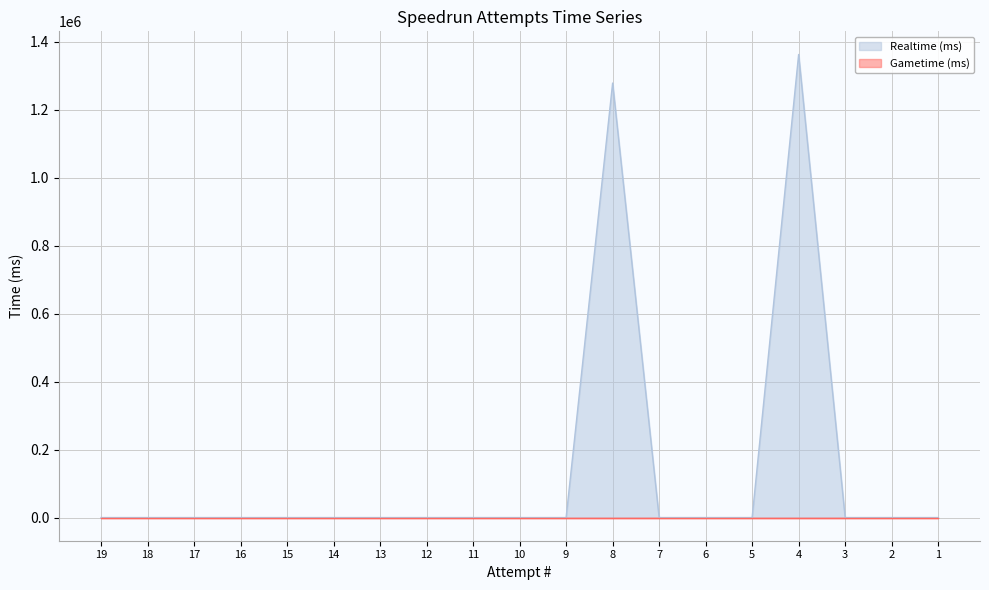

Reading left to right, transcribe all the data shown in this chart.

0	0	0	0	0	0	0	0	0	0	0	1278317	0	0	0	1362399	0	0	0